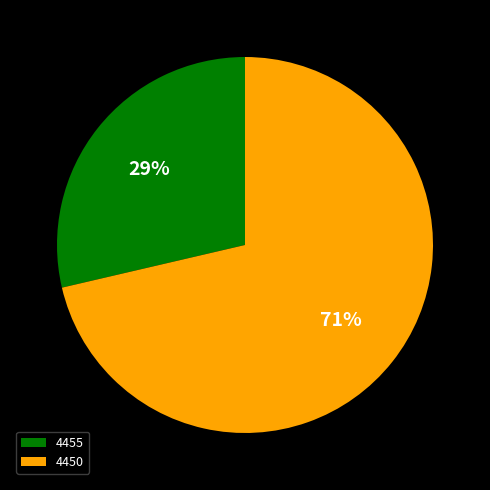

Between 4450 and 4455, which is larger?

4450